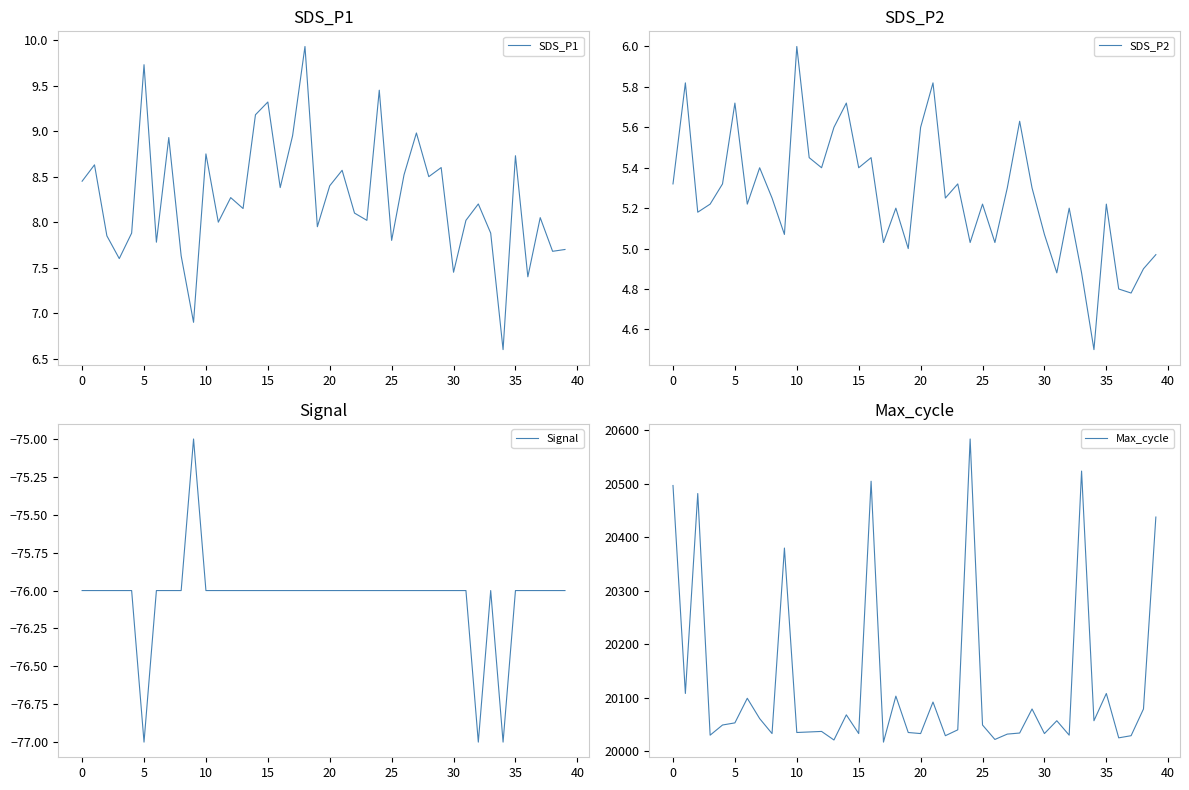

At which category does the chart reach its peak across all series?

24